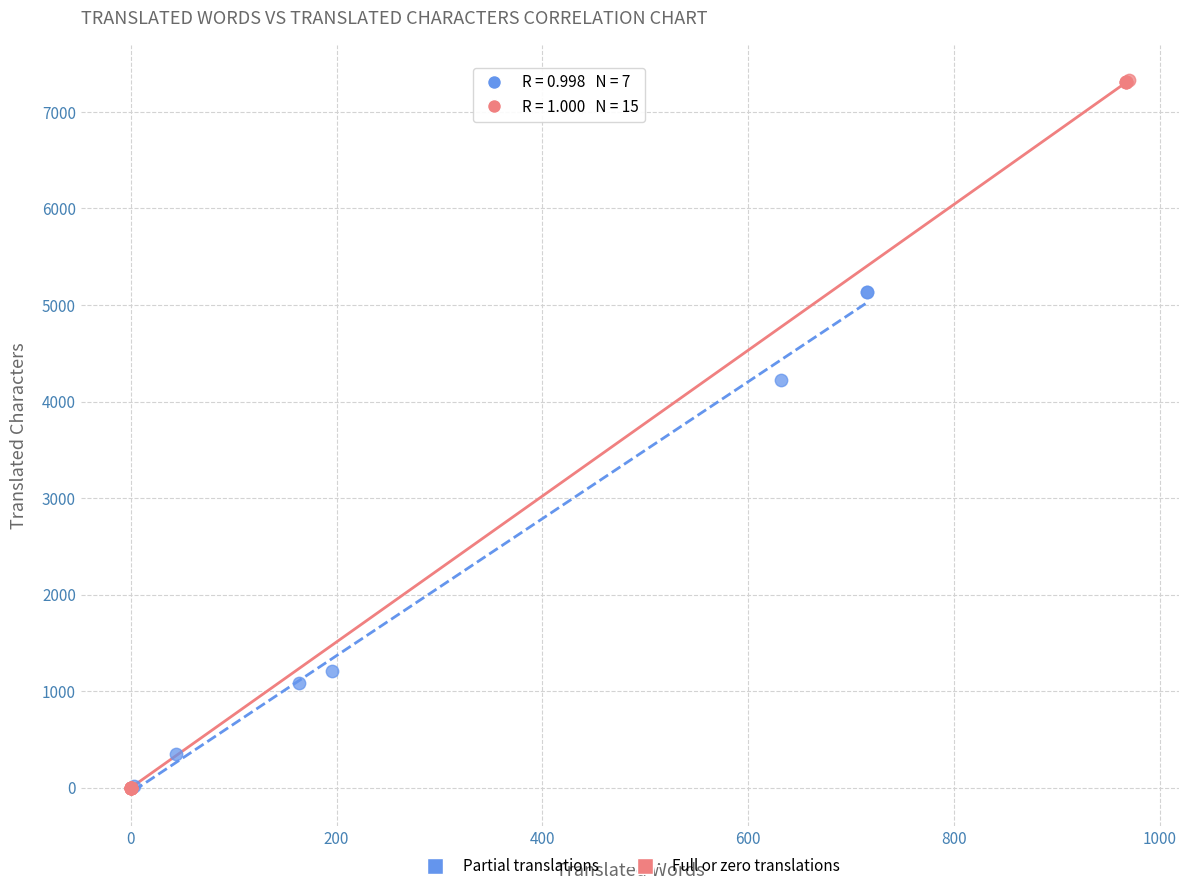

Which series has the widest spread of Y values?

Full or zero translations